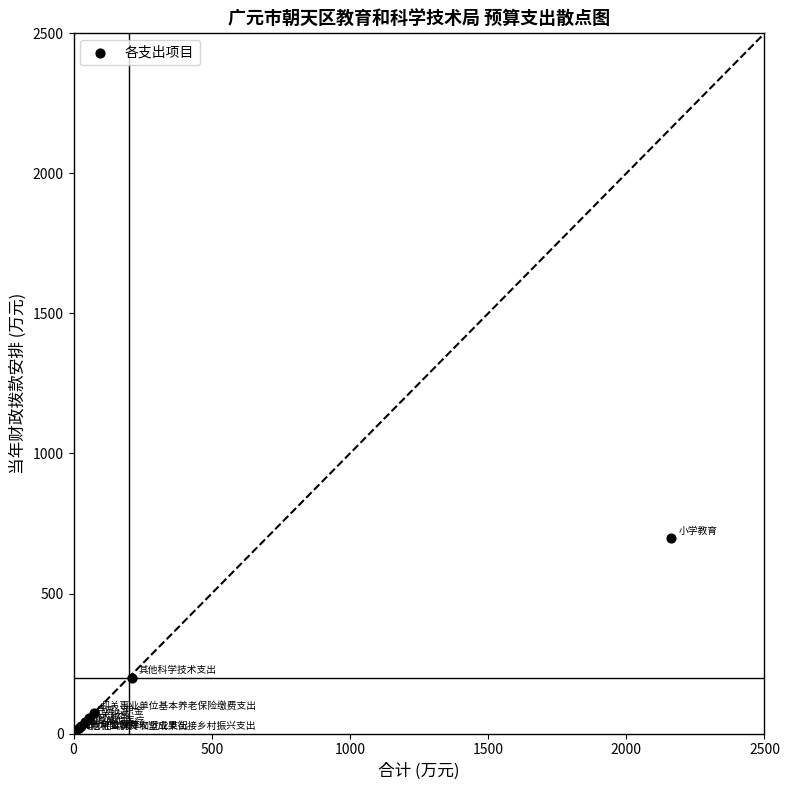

What Y value in the scatter plot is closest to 350?

200.0